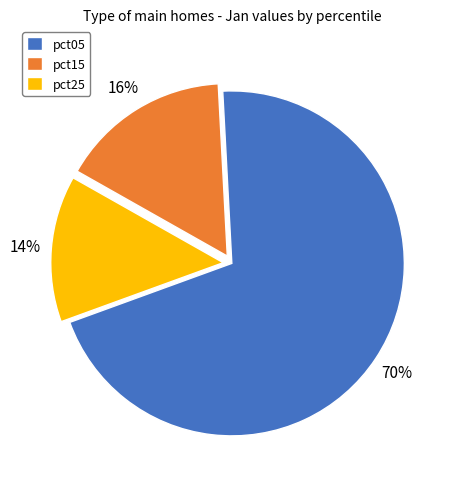

Do pct15 and pct25 together represent more than half of the pie?

No